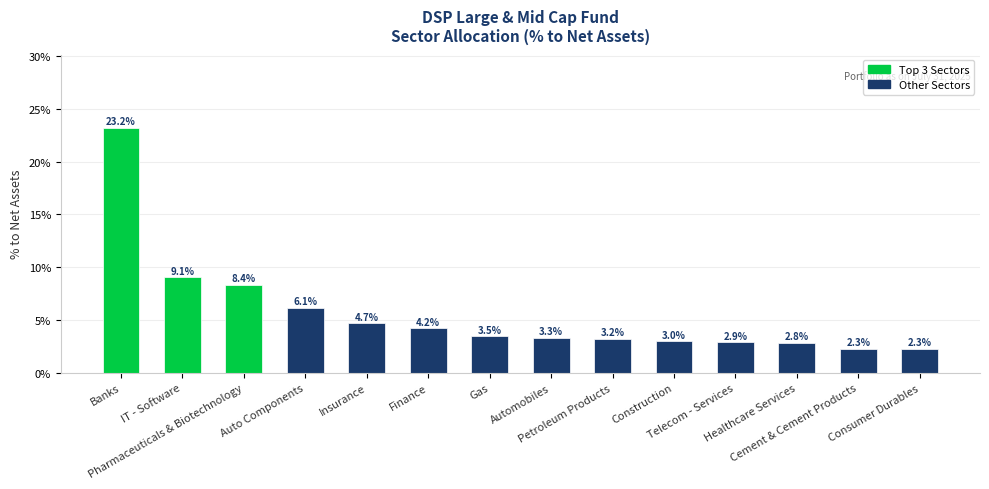

What is the approximate value at Pharmaceuticals & Biotechnology?

8.4